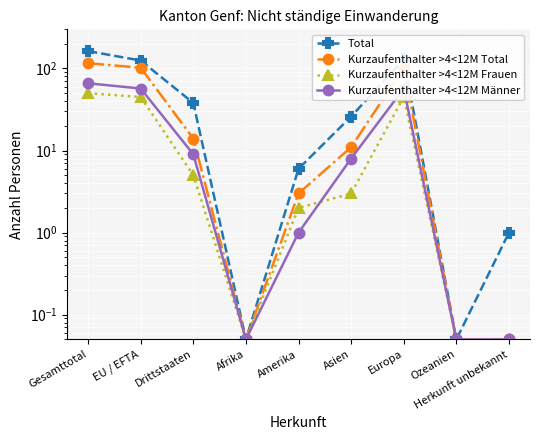

What is the label of the 6th point from the right?

Afrika